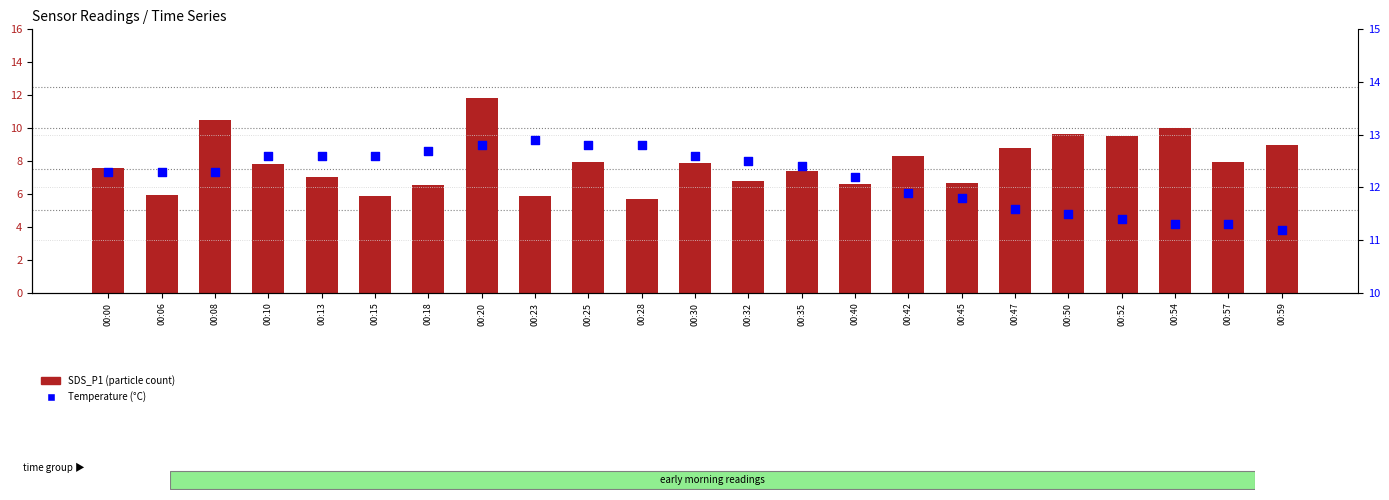

At how many categories does at least one series exceed 11?

23